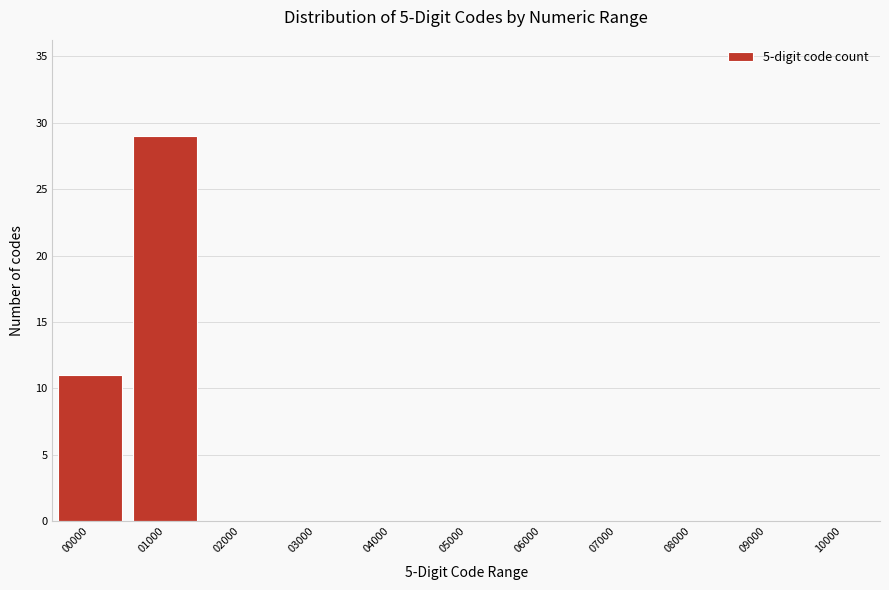

Reading left to right, what are all the values shown in this chart?

00000=11	01000=29	02000=0	03000=0	04000=0	05000=0	06000=0	07000=0	08000=0	09000=0	10000=0